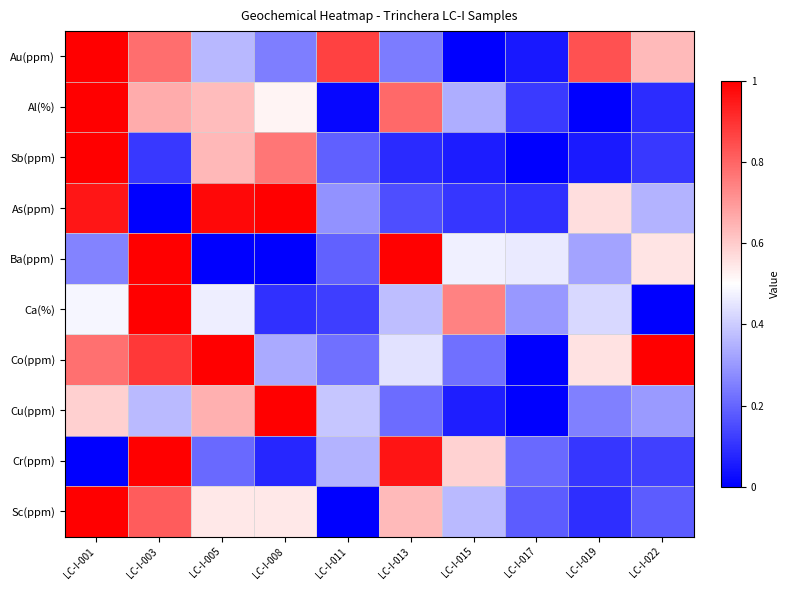

Reading left to right, what are all the values shown in this chart?

Au(ppm): LC-I-001=1.0	LC-I-003=0.8	LC-I-005=0.4	LC-I-008=0.2	LC-I-011=0.9	LC-I-013=0.2	LC-I-015=0.0	LC-I-017=0.0	LC-I-019=0.8	LC-I-022=0.6
Al(%): LC-I-001=1.0	LC-I-003=0.7	LC-I-005=0.6	LC-I-008=0.5	LC-I-011=0.0	LC-I-013=0.8	LC-I-015=0.3	LC-I-017=0.1	LC-I-019=0.0	LC-I-022=0.1
Sb(ppm): LC-I-001=1.0	LC-I-003=0.1	LC-I-005=0.6	LC-I-008=0.8	LC-I-011=0.2	LC-I-013=0.1	LC-I-015=0.1	LC-I-017=0.0	LC-I-019=0.1	LC-I-022=0.1
As(ppm): LC-I-001=1.0	LC-I-003=0.0	LC-I-005=1.0	LC-I-008=1.0	LC-I-011=0.3	LC-I-013=0.2	LC-I-015=0.1	LC-I-017=0.1	LC-I-019=0.6	LC-I-022=0.4
Ba(ppm): LC-I-001=0.3	LC-I-003=1.0	LC-I-005=0.0	LC-I-008=0.0	LC-I-011=0.2	LC-I-013=1.0	LC-I-015=0.5	LC-I-017=0.5	LC-I-019=0.3	LC-I-022=0.6
Ca(%): LC-I-001=0.5	LC-I-003=1.0	LC-I-005=0.5	LC-I-008=0.1	LC-I-011=0.1	LC-I-013=0.4	LC-I-015=0.7	LC-I-017=0.3	LC-I-019=0.4	LC-I-022=0.0
Co(ppm): LC-I-001=0.8	LC-I-003=0.9	LC-I-005=1.0	LC-I-008=0.3	LC-I-011=0.2	LC-I-013=0.4	LC-I-015=0.2	LC-I-017=0.0	LC-I-019=0.6	LC-I-022=1.0
Cu(ppm): LC-I-001=0.6	LC-I-003=0.4	LC-I-005=0.7	LC-I-008=1.0	LC-I-011=0.4	LC-I-013=0.2	LC-I-015=0.1	LC-I-017=0.0	LC-I-019=0.3	LC-I-022=0.3
Cr(ppm): LC-I-001=0.0	LC-I-003=1.0	LC-I-005=0.2	LC-I-008=0.1	LC-I-011=0.4	LC-I-013=1.0	LC-I-015=0.6	LC-I-017=0.2	LC-I-019=0.1	LC-I-022=0.1
Sc(ppm): LC-I-001=1.0	LC-I-003=0.8	LC-I-005=0.5	LC-I-008=0.5	LC-I-011=0.0	LC-I-013=0.6	LC-I-015=0.4	LC-I-017=0.2	LC-I-019=0.1	LC-I-022=0.2